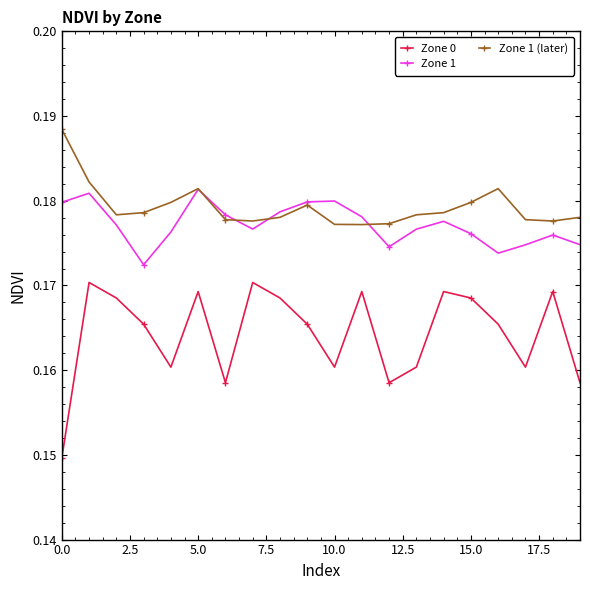

List the series in order of their peak value, highest first.

Zone 1 (later), Zone 1, Zone 0